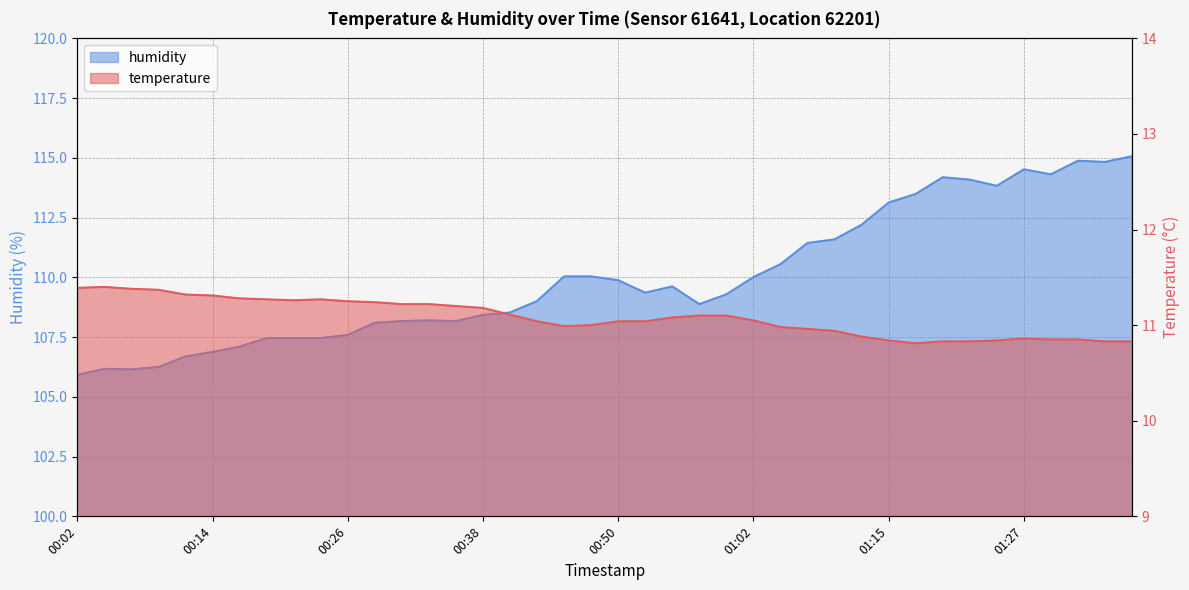

What is the difference between the humidity values at 01:29 and 01:05?

3.8